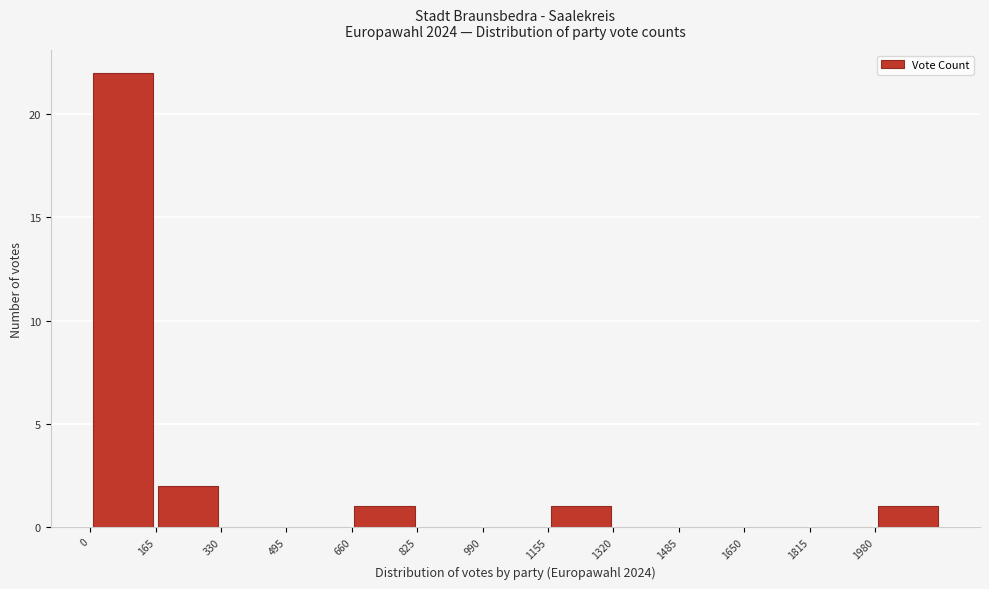

Reading left to right, transcribe this chart: for each bar, give the range it covers on the x-axis and its height. Neither the bar edges nor the heights are printed on the chart, so give them approximately, as read against the axes.

0 to 165: 22
165 to 330: 2
330 to 495: 0
495 to 660: 0
660 to 825: 1
825 to 990: 0
990 to 1155: 0
1155 to 1320: 1
1320 to 1485: 0
1485 to 1650: 0
1650 to 1815: 0
1815 to 1980: 0
1980 to 2145: 1